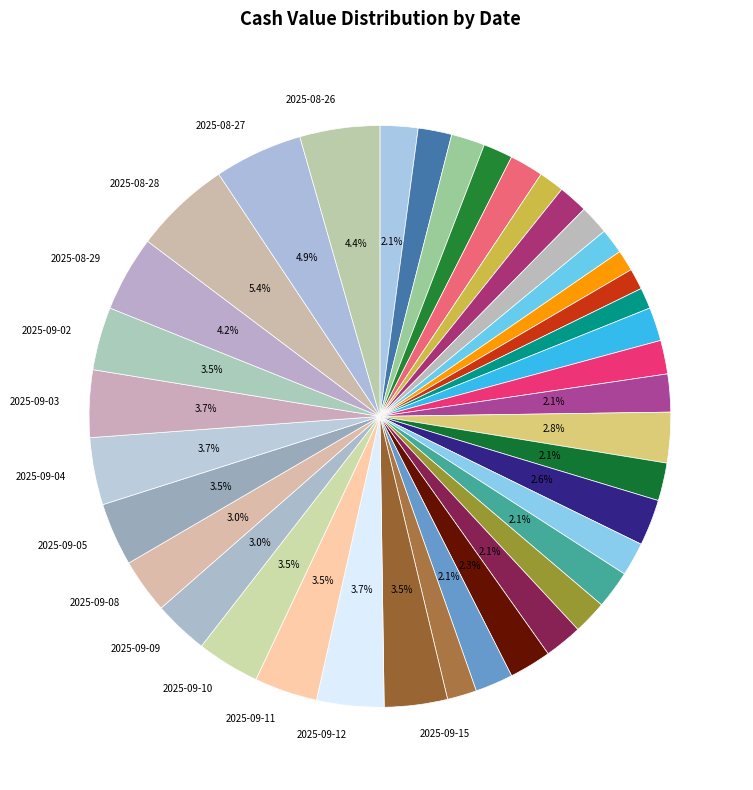

Count the number of slices in the pie.

39